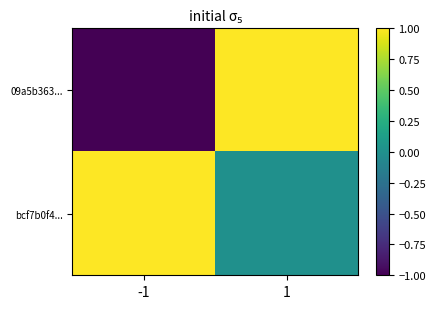

What is the total value across all series at 1?

1